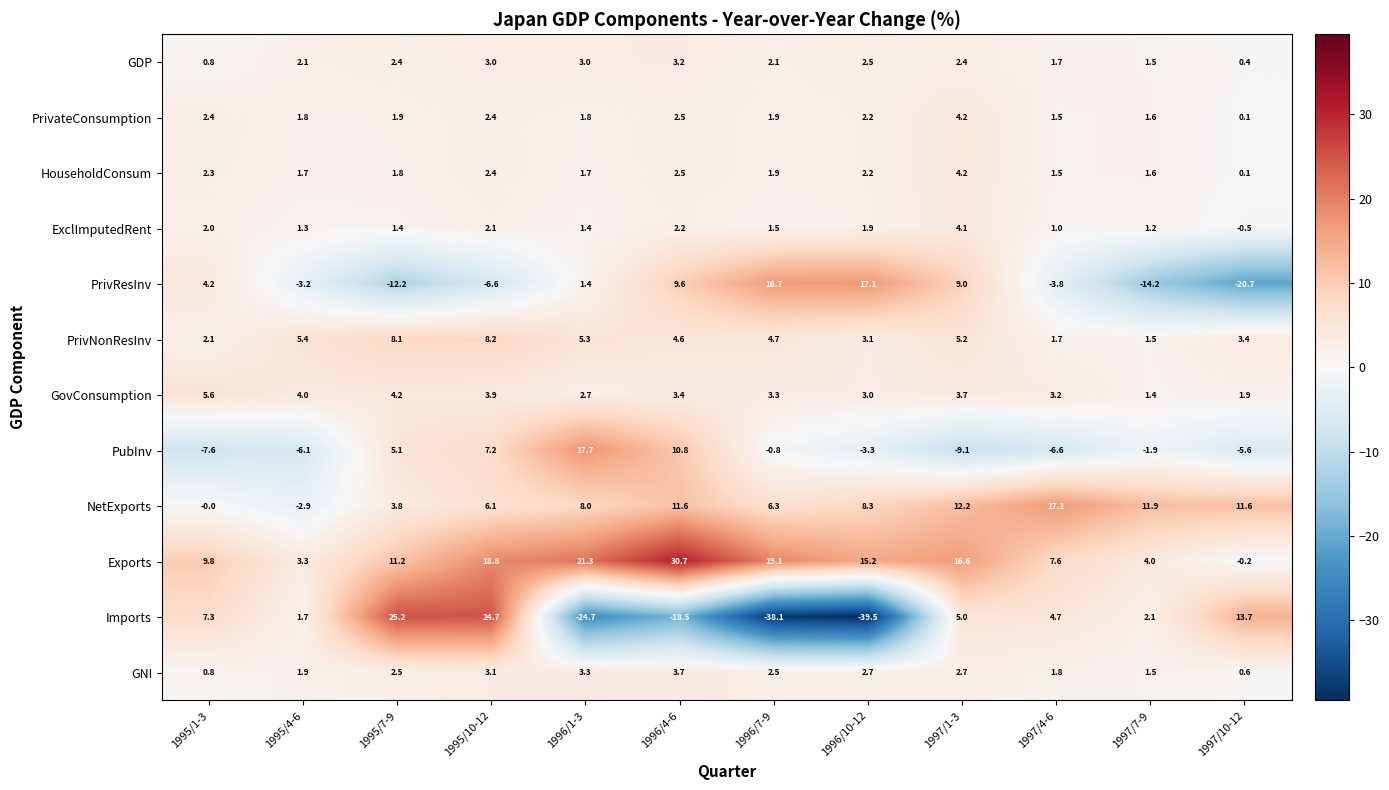

What is the difference between the highest and lowest values at 1996/7-9?

57.2